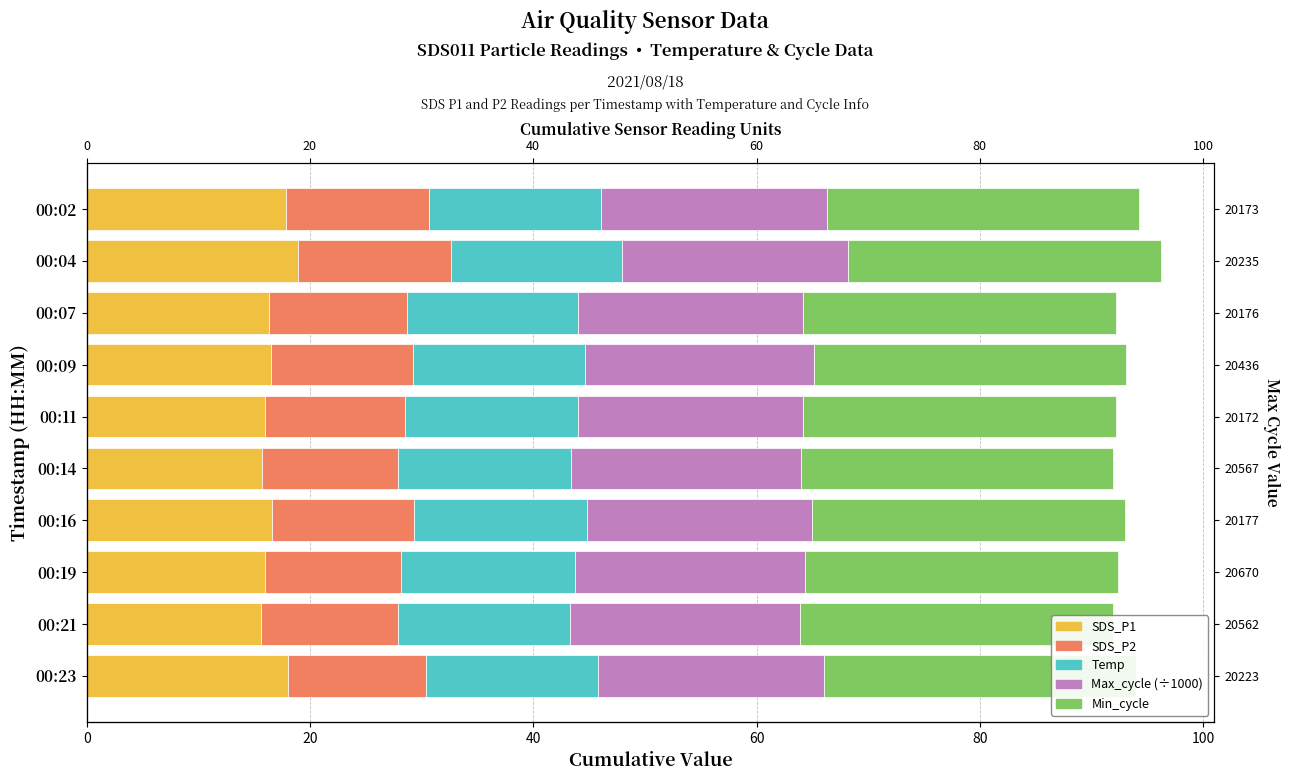

How many groups of bars are there?

10